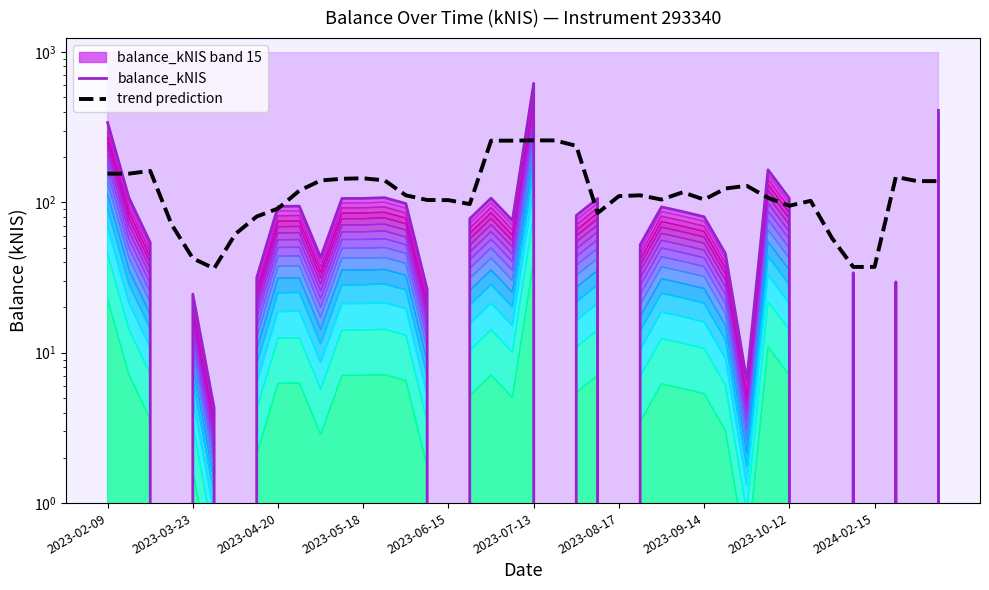

Is it true that balance_kNIS equals 164.3 at 31?

True